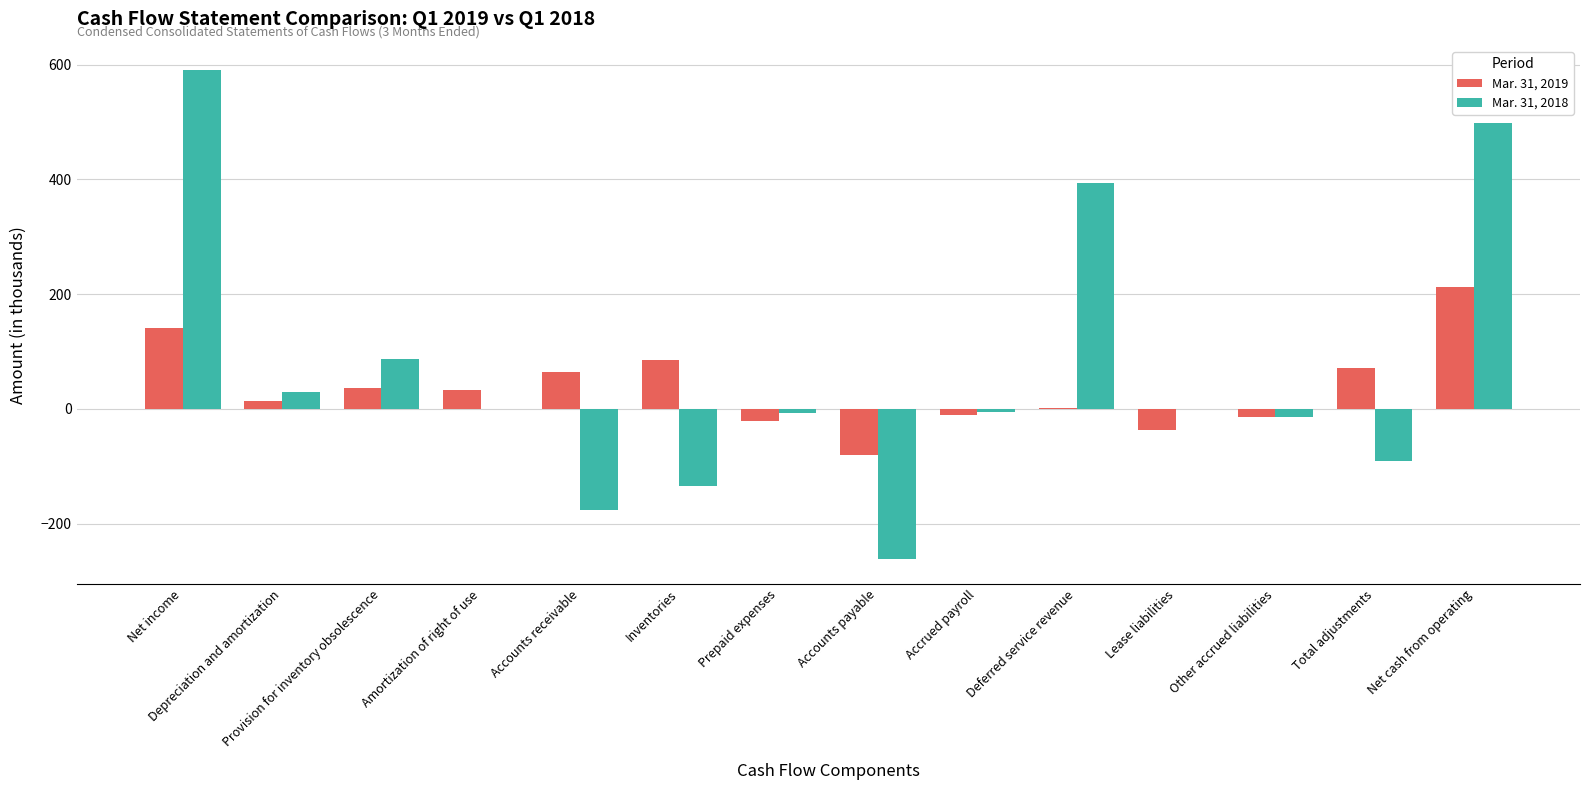

Is the value of Mar. 31, 2018 at Inventories greater than the value of Mar. 31, 2019 at Prepaid expenses?

No